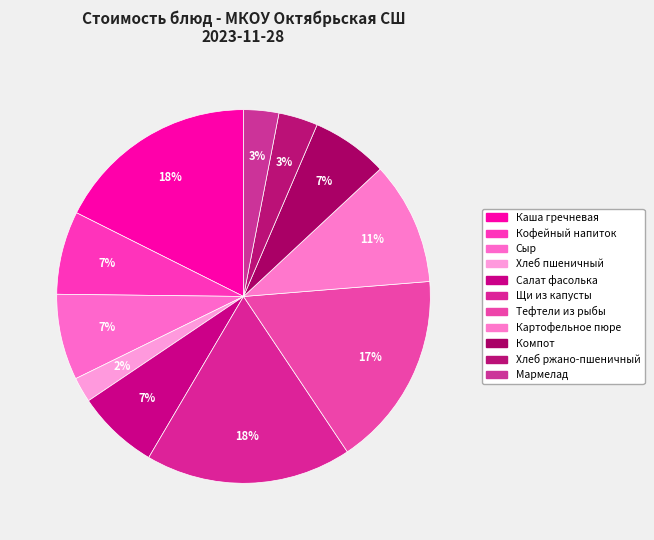

How many segments does this pie chart have?

11